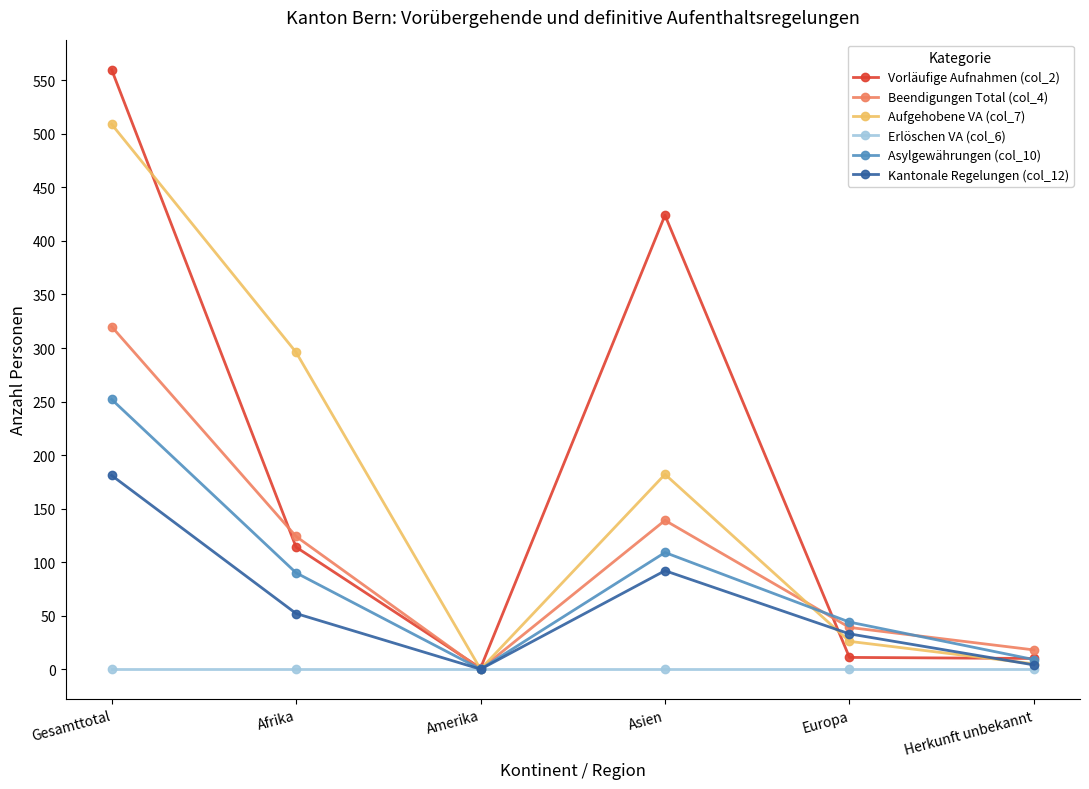

What is the total value across all series at Asien?

946